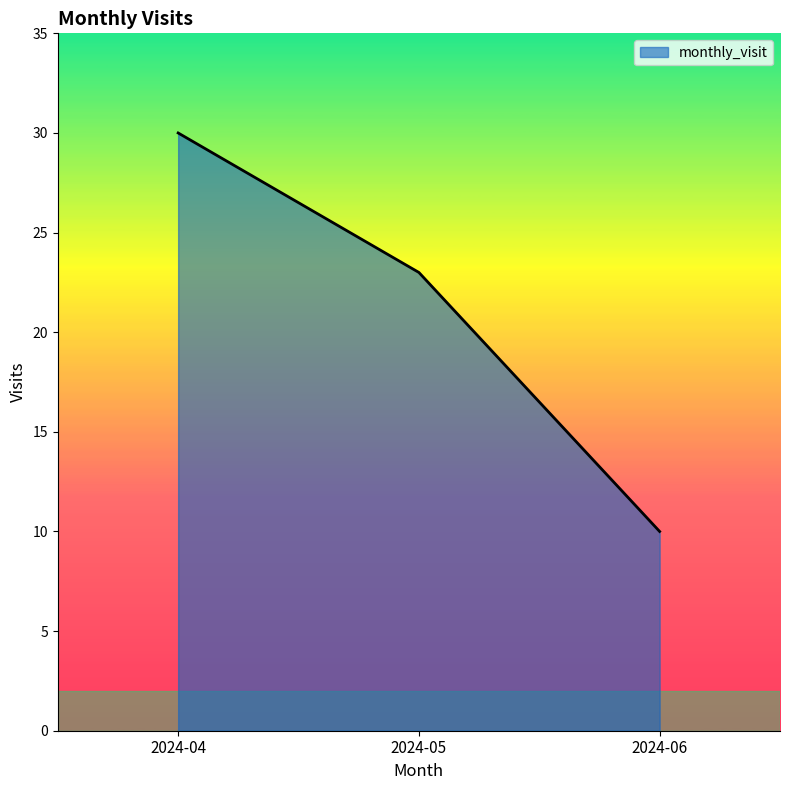

What is the difference between the values at 2024-04 and 2024-05?

7